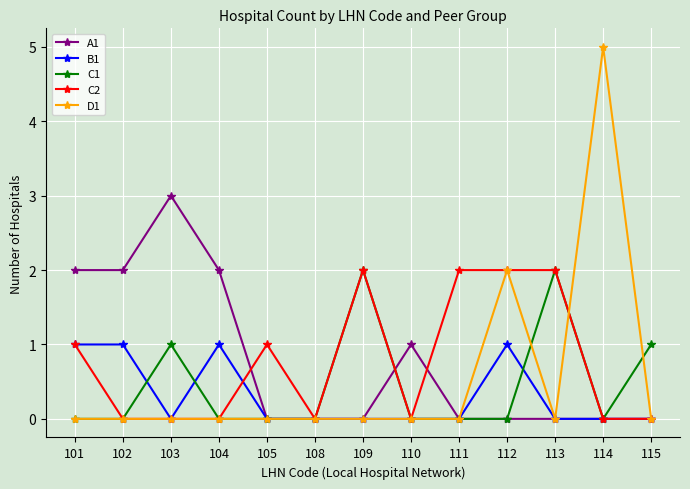

How many C1 values are between 0 and 1?

11